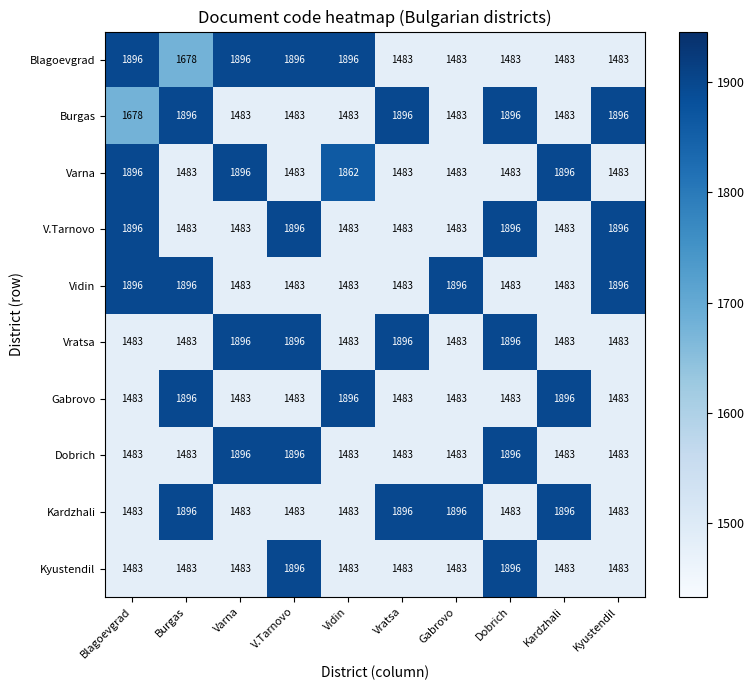

What is the maximum value shown in the chart?

1896